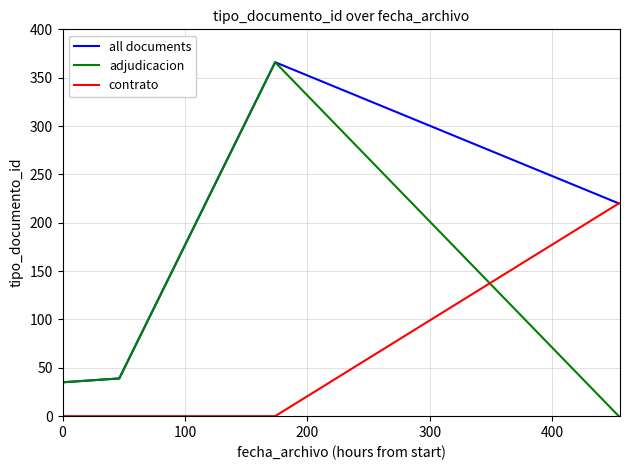

Rank the series by their average value, from lowest to highest.

contrato, adjudicacion, all documents